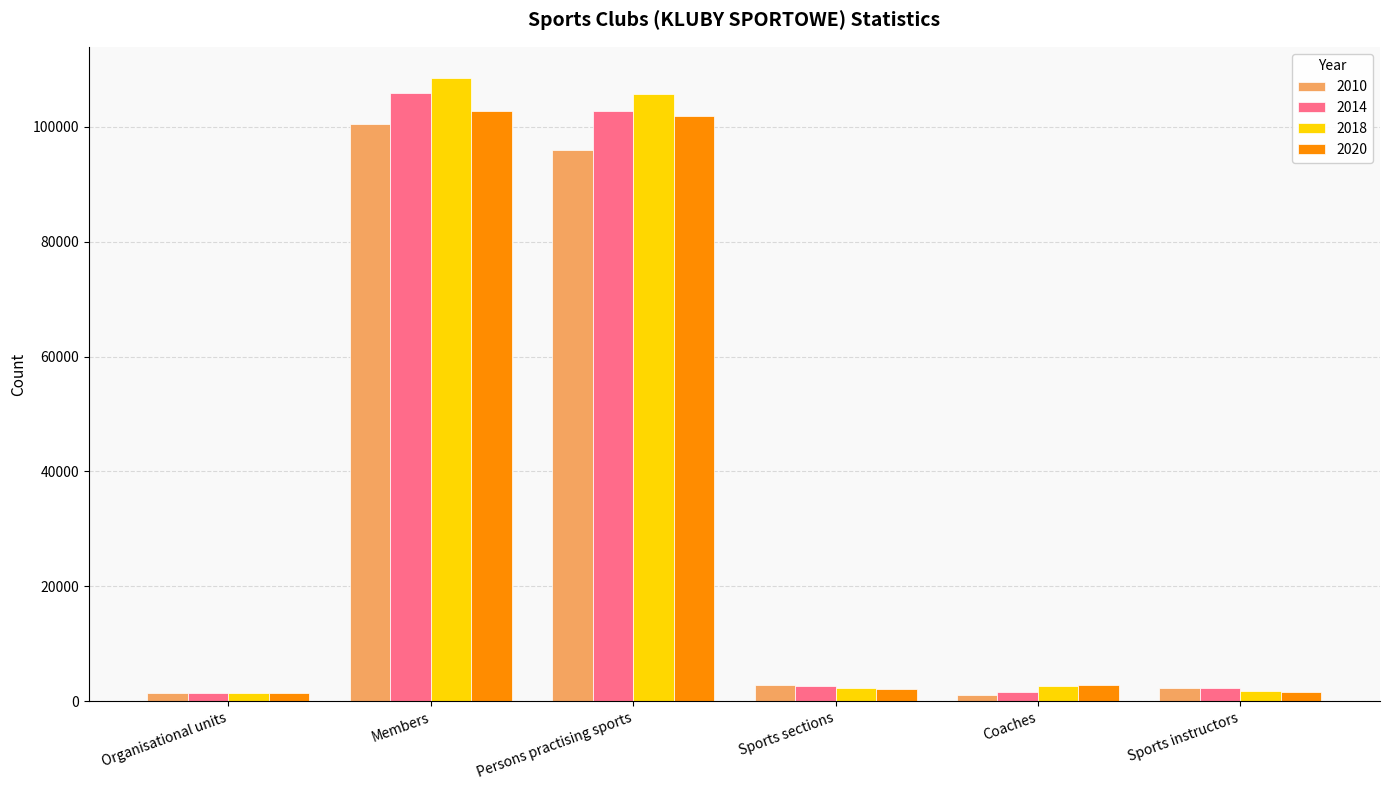

What is the value of the 2014 bar at the 2nd from the left?

105956